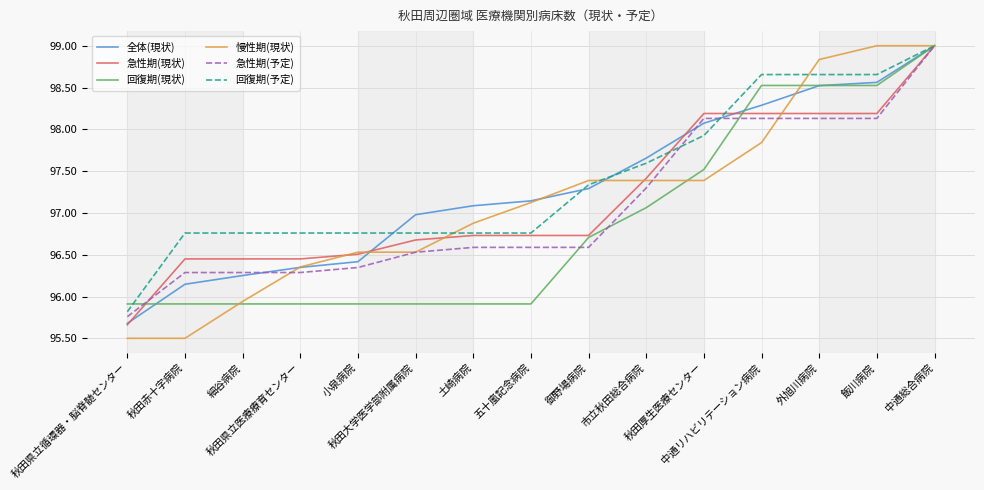

What are all the series names shown in the legend?

全体(現状), 急性期(現状), 回復期(現状), 慢性期(現状), 急性期(予定), 回復期(予定)